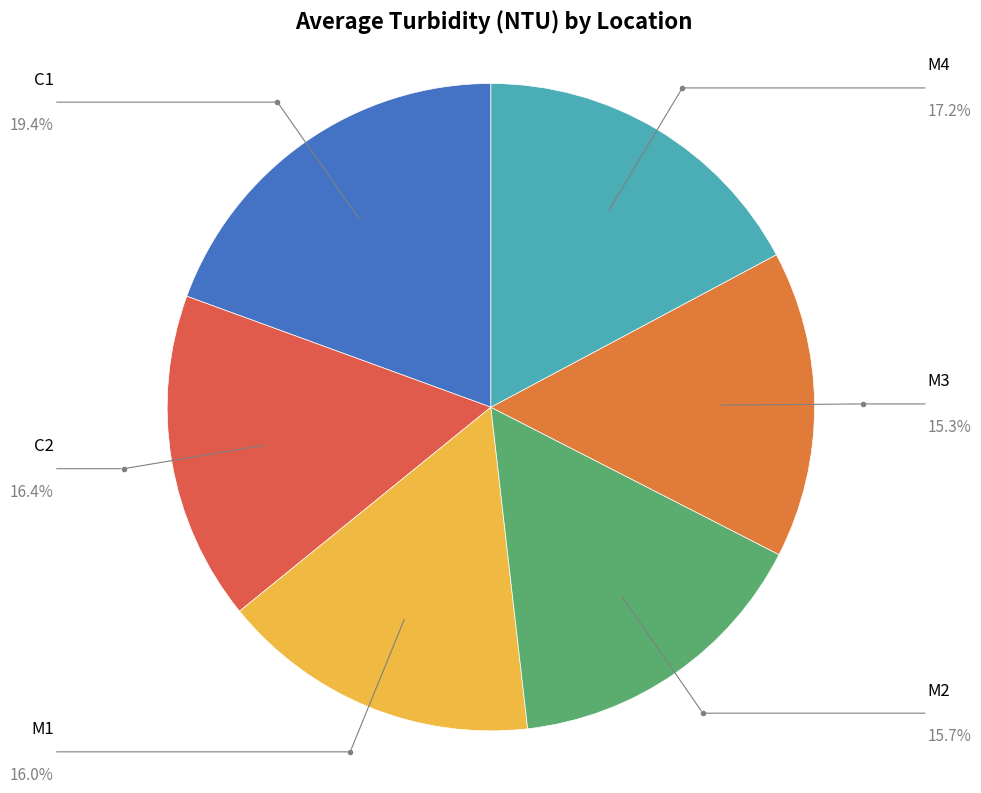

How many slices are in this pie chart?

6